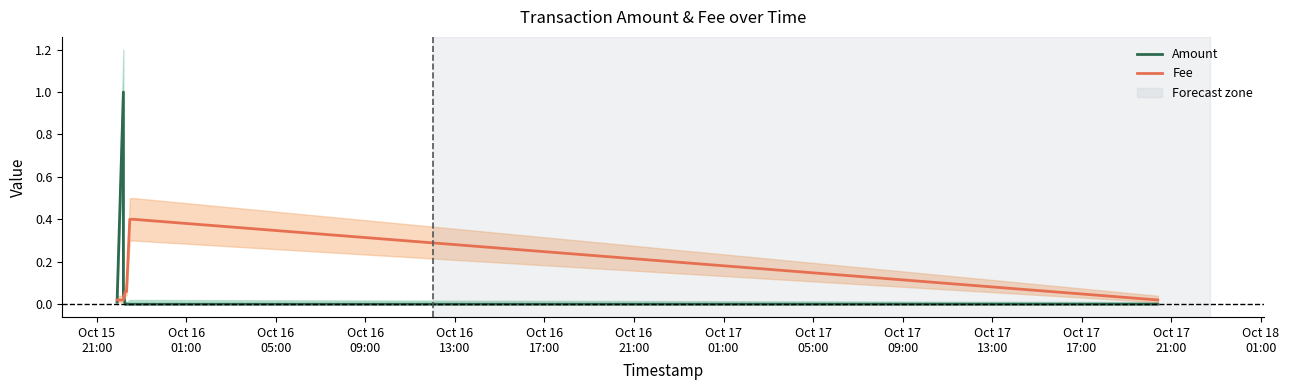

At which category is the sum across all series the highest?

Oct 16
01:00